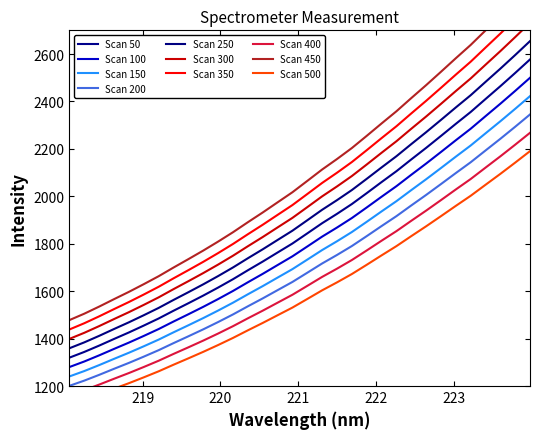

What is the smallest value displayed?

1319.8